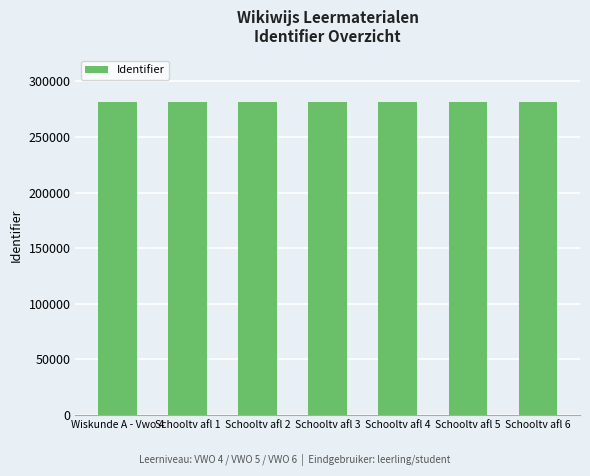

The value at Schooltv afl 6 is 500142. True or false?

False